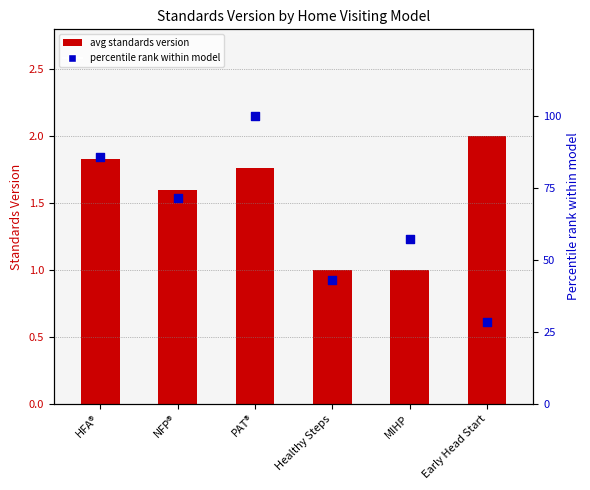

Which series contains the highest Y value?

percentile rank within model